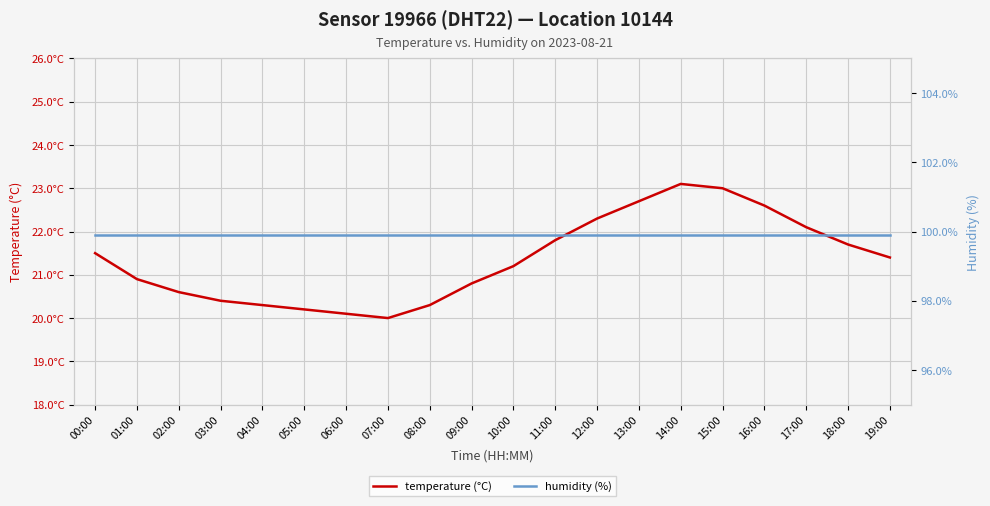

True or false: temperature (°C) and humidity (%) cross at least once.

False